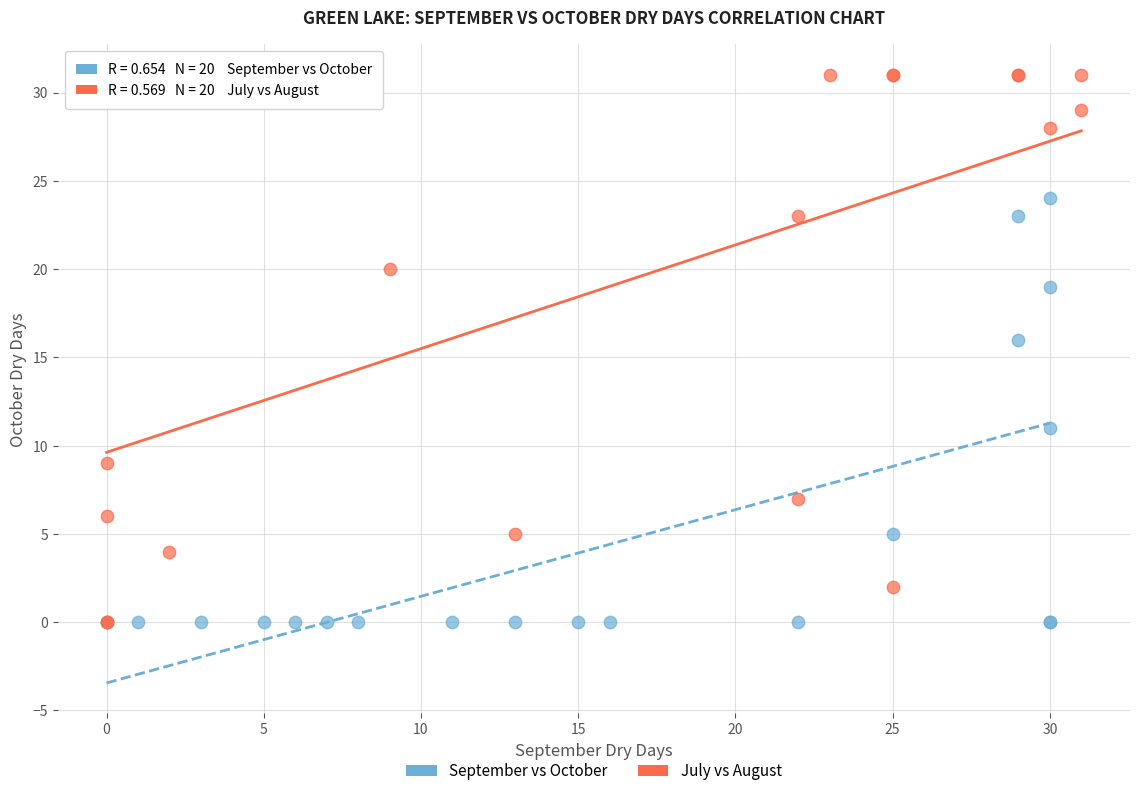

Which series has the widest spread of Y values?

July vs August